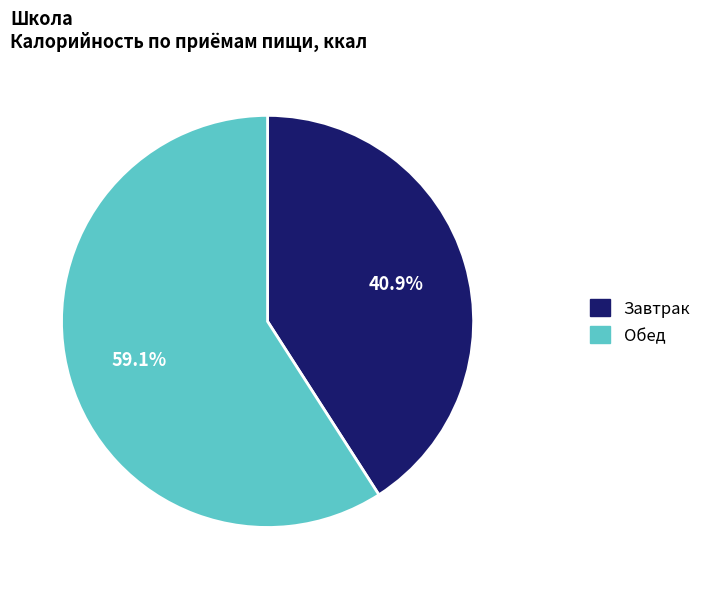

What is the ratio of the value at Обед to the value at Завтрак?

1.4